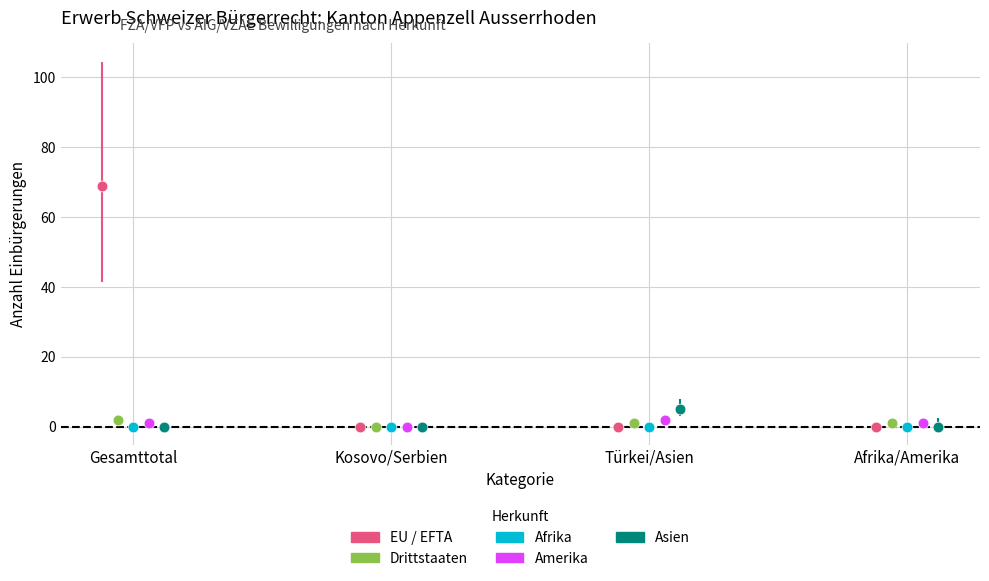

Which series reaches the maximum Y coordinate?

EU / EFTA